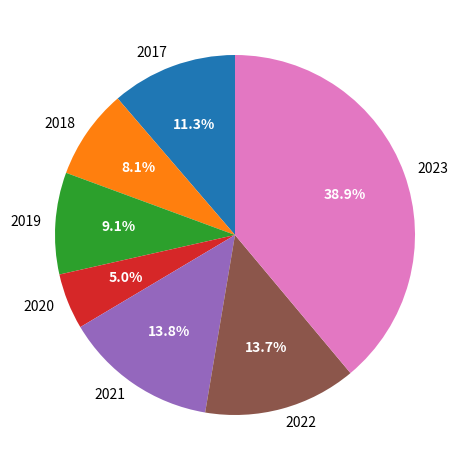

What is the ratio of the value at 2017 to the value at 2021?

0.8